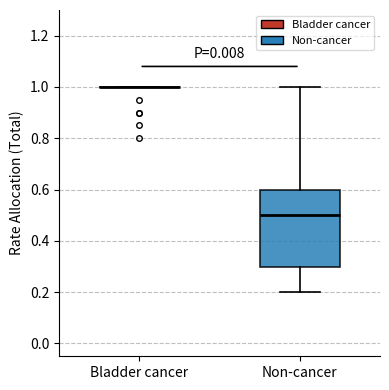

Reading left to right, read every box against the y-axis: the position of its median line, the range the box covers, and the ends of its whiskers. The values are not printed on the chart, so give them approximately, as read against the axis.

Bladder cancer: box collapsed to a line at 1.0, whiskers 1.0 to 1.0
Non-cancer: median 0.5, box 0.3 to 0.6, whiskers 0.2 to 1.0